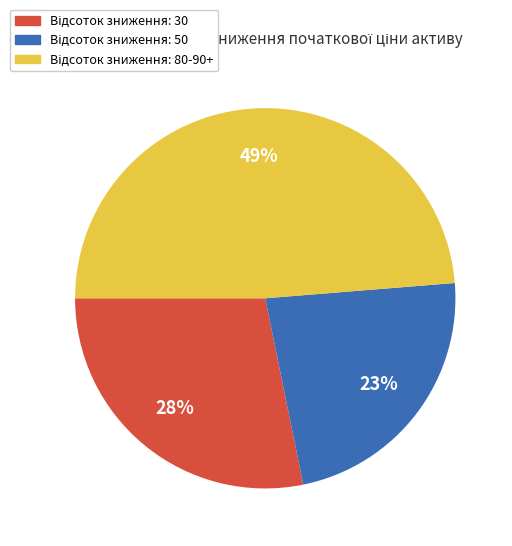

Is there any slice that represents more than half of the pie?

No